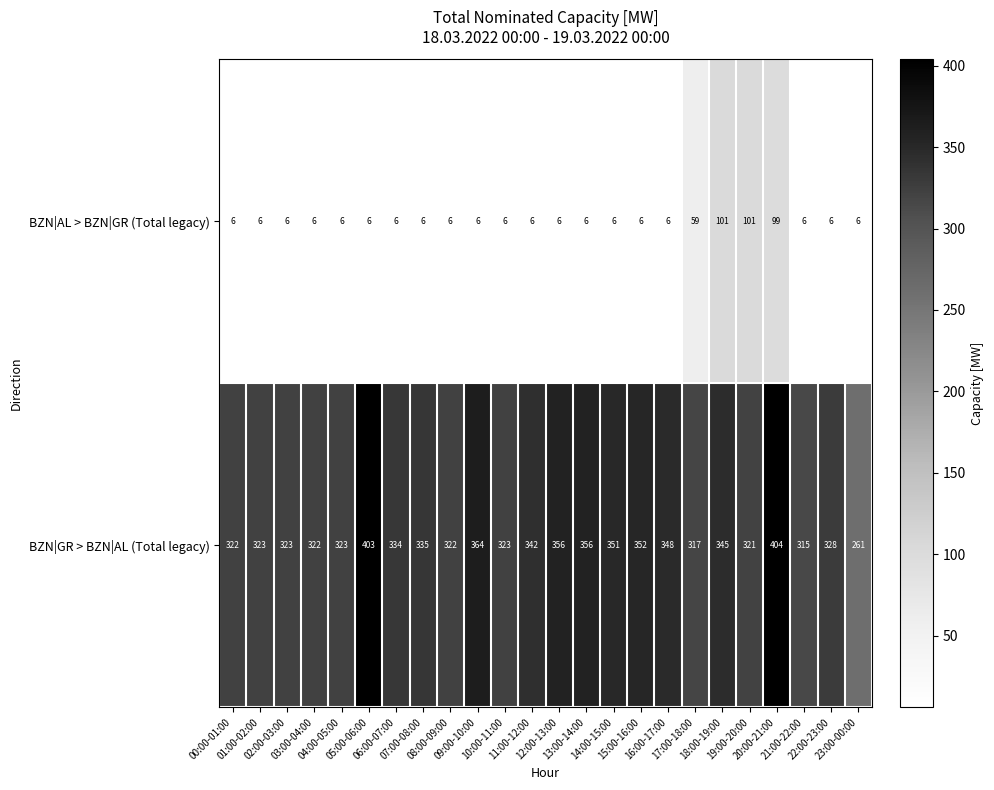

Rank the series by their maximum value, from lowest to highest.

BZN|AL > BZN|GR (Total legacy), BZN|GR > BZN|AL (Total legacy)